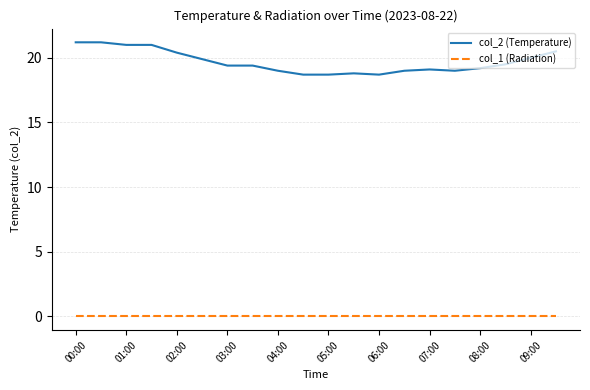

True or false: col_2 (Temperature) and col_1 (Radiation) intersect in this chart.

False